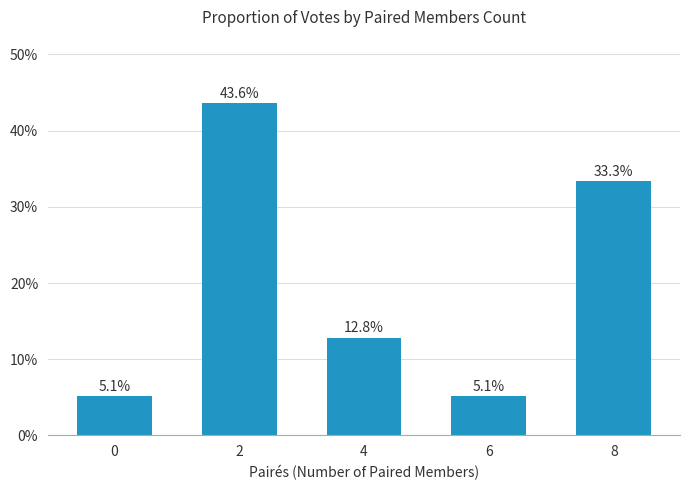

How many series are shown in this chart?

1